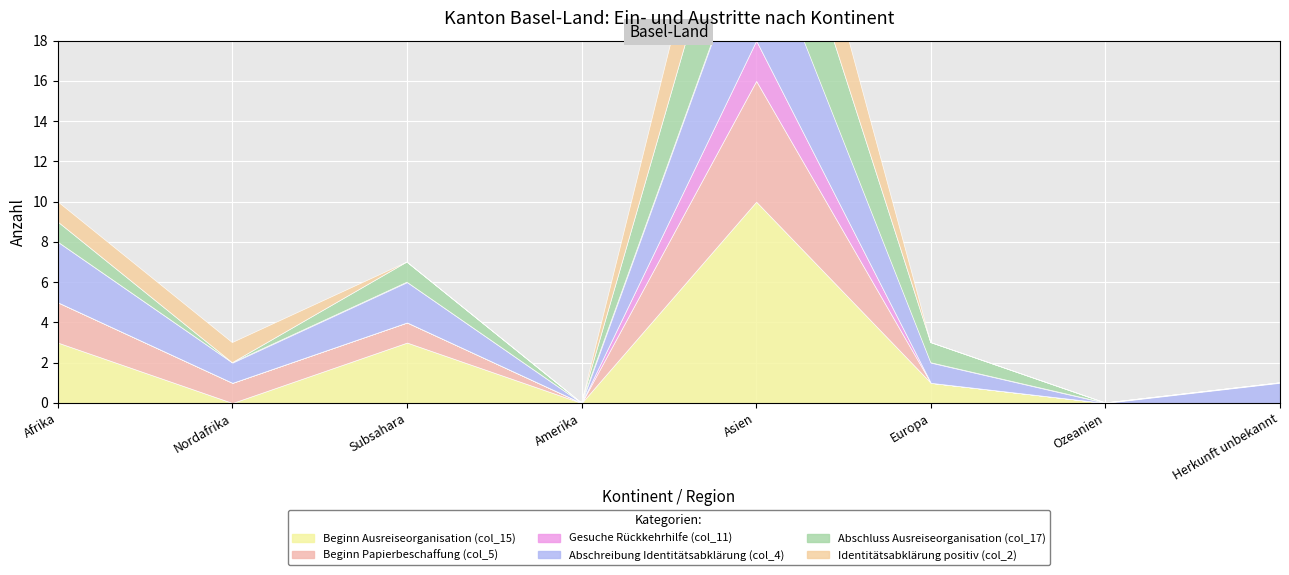

List the labels in order of Beginn Papierbeschaffung (col_5) value, largest first.

Asien, Afrika, Nordafrika, Subsahara, Amerika, Europa, Ozeanien, Herkunft unbekannt